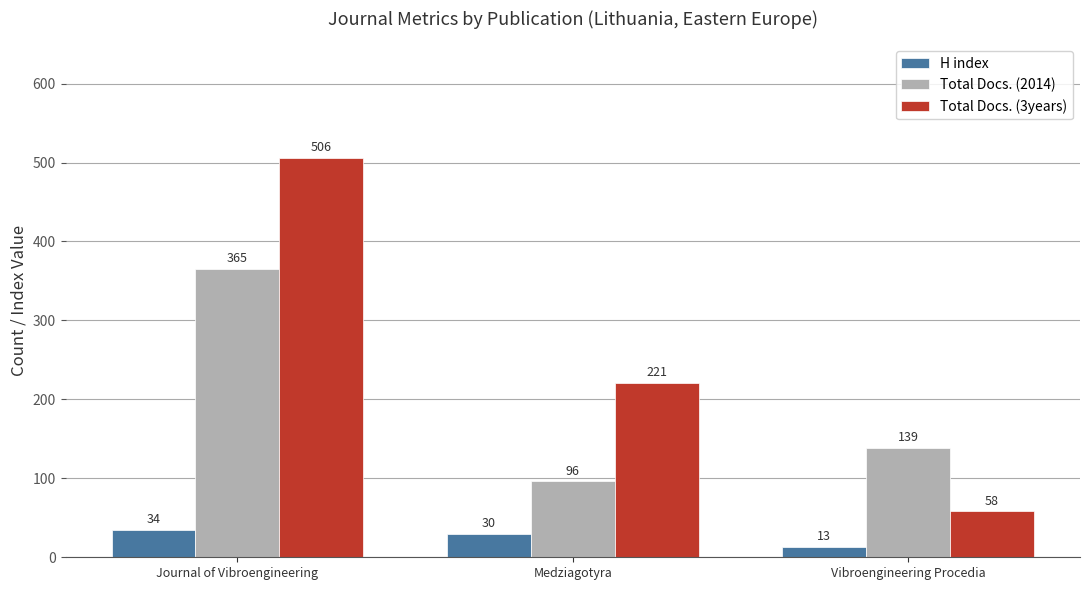

The Total Docs. (3years) series shows 349 at Medziagotyra. True or false?

False